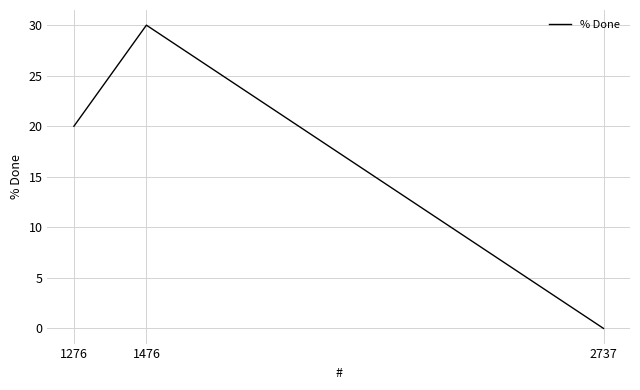

How many values are below 20?

1